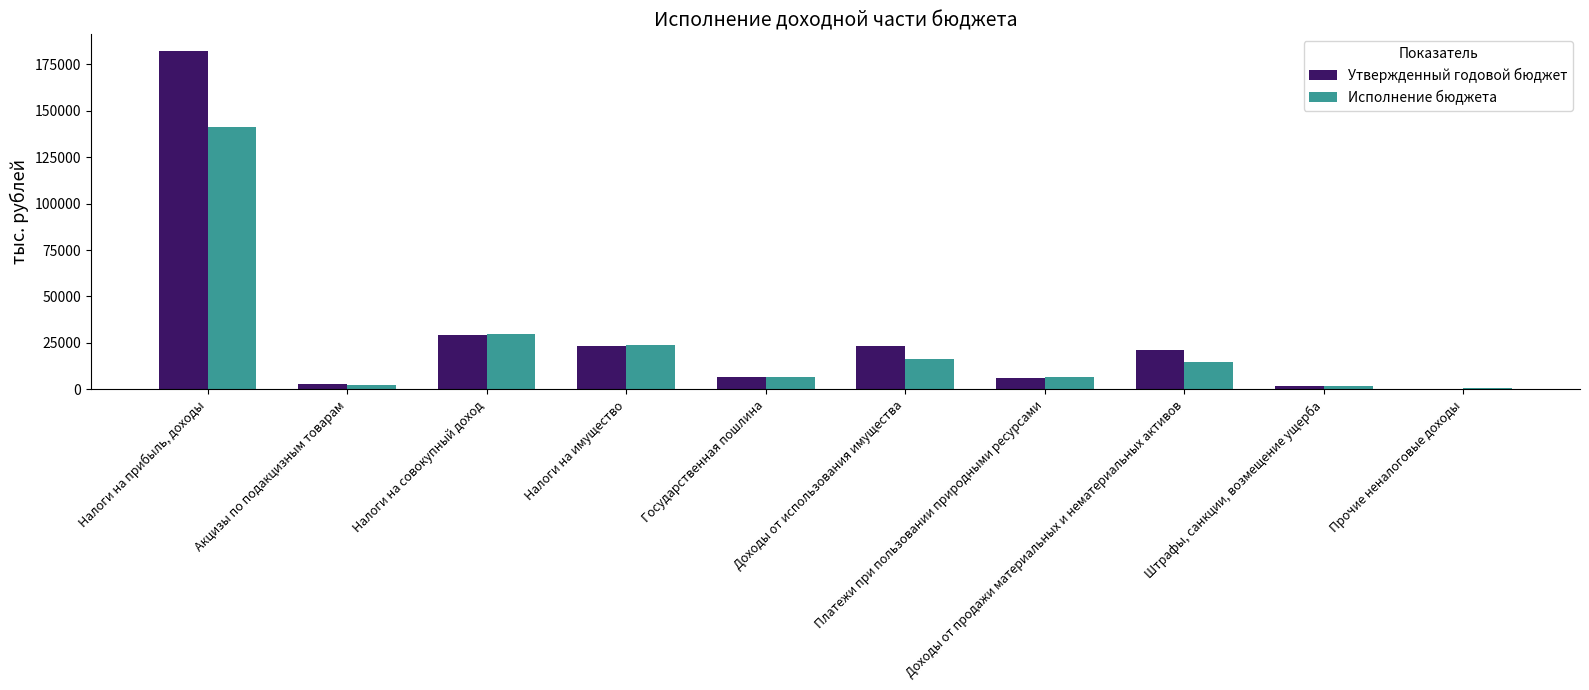

At which label does Утвержденный годовой бюджет first exceed 21397?

Налоги на прибыль, доходы